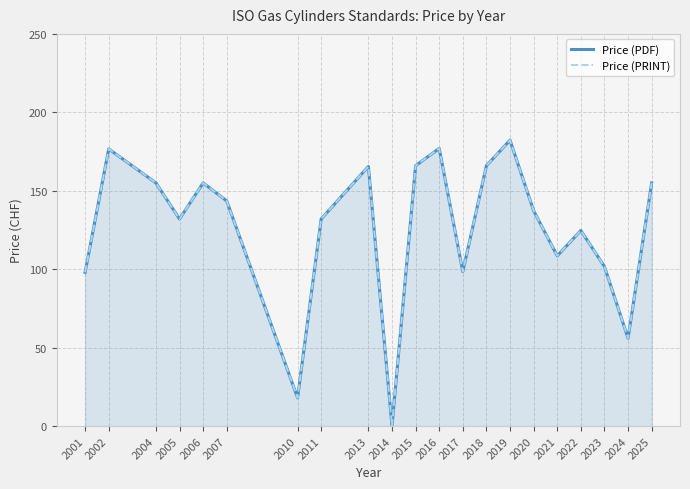

Which category has the lowest value in the Price (PDF) series?

2014